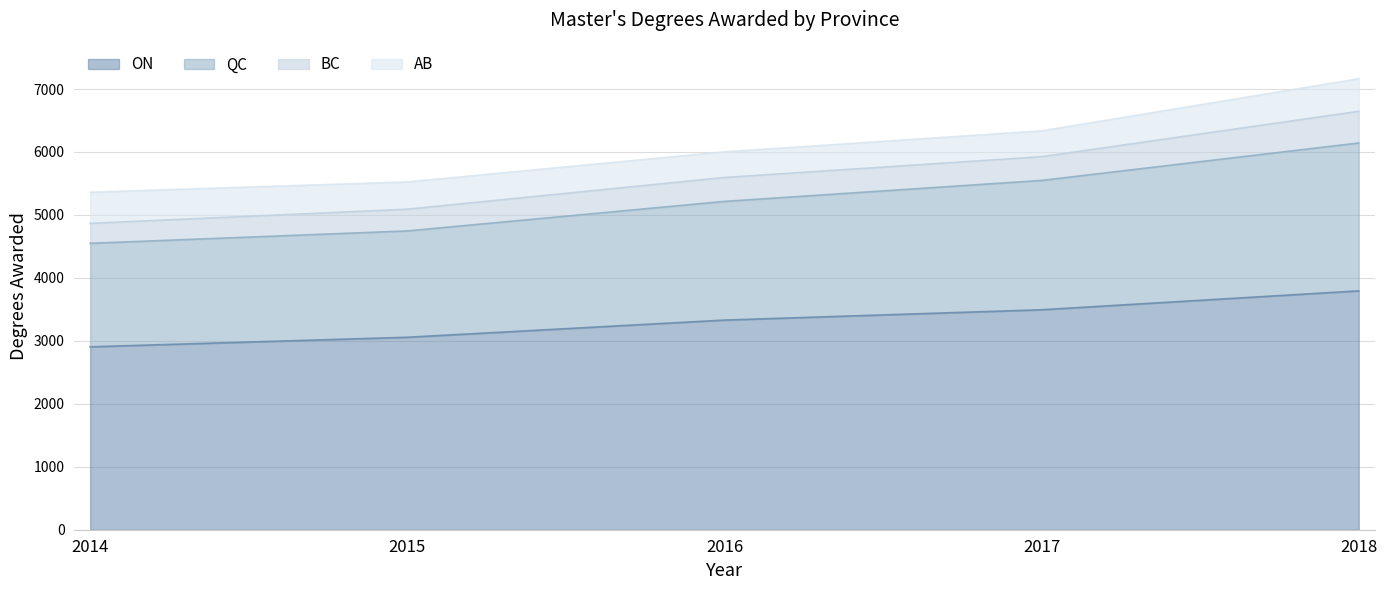

What is the highest value of the ON series?

3794.0